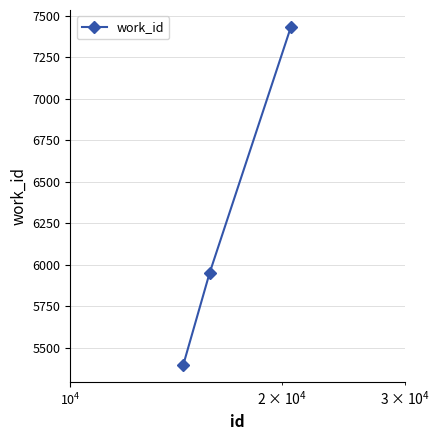

Reading right to left, list all the values displayed in this chart.

7434	5949	5394